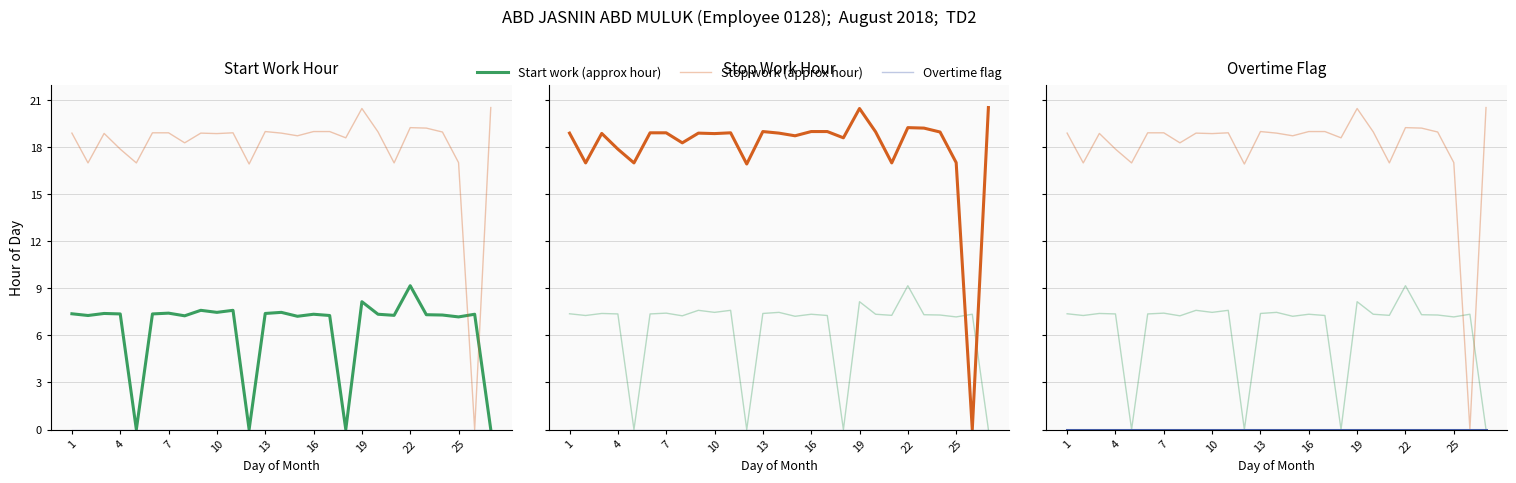

At how many categories does at least one series exceed 4?

27